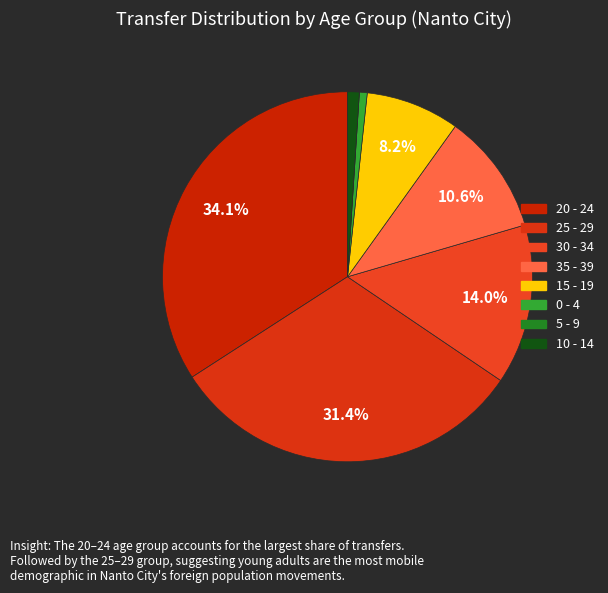

How many slices are in this pie chart?

8